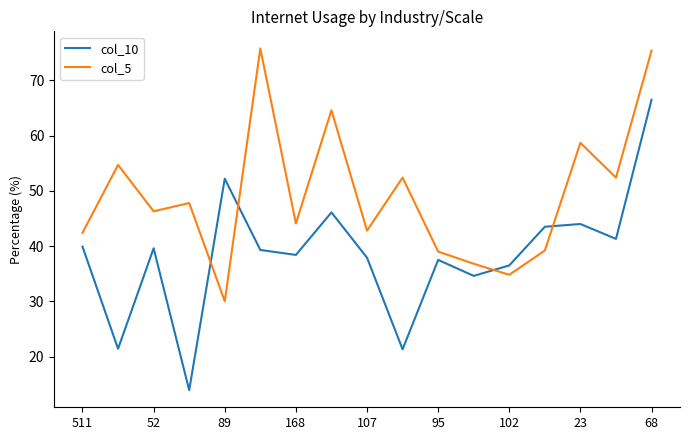

What is the lowest value of the col_10 series?

13.9